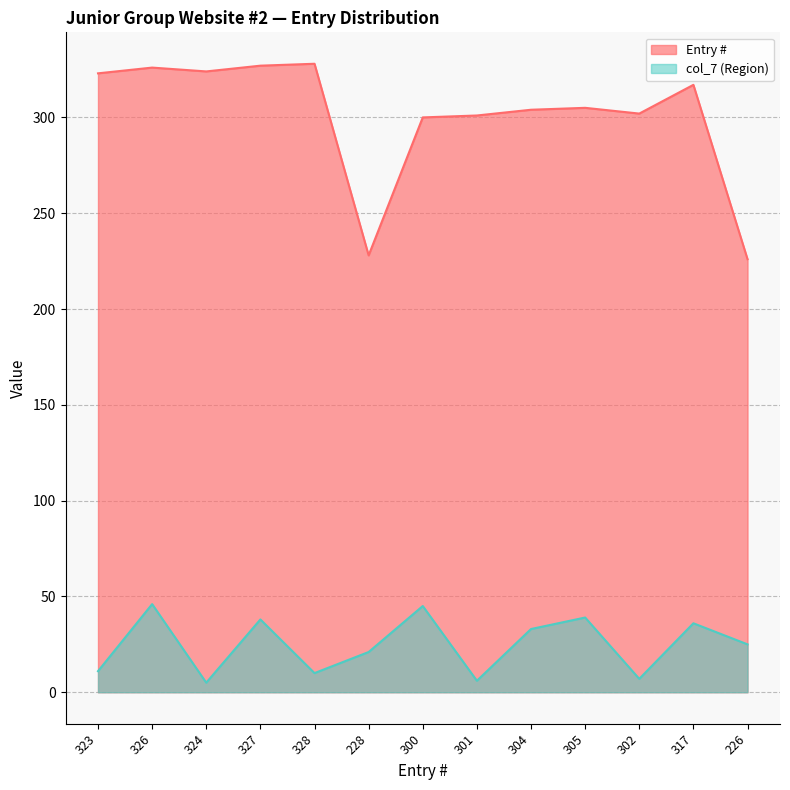

What is the greatest value displayed?

328